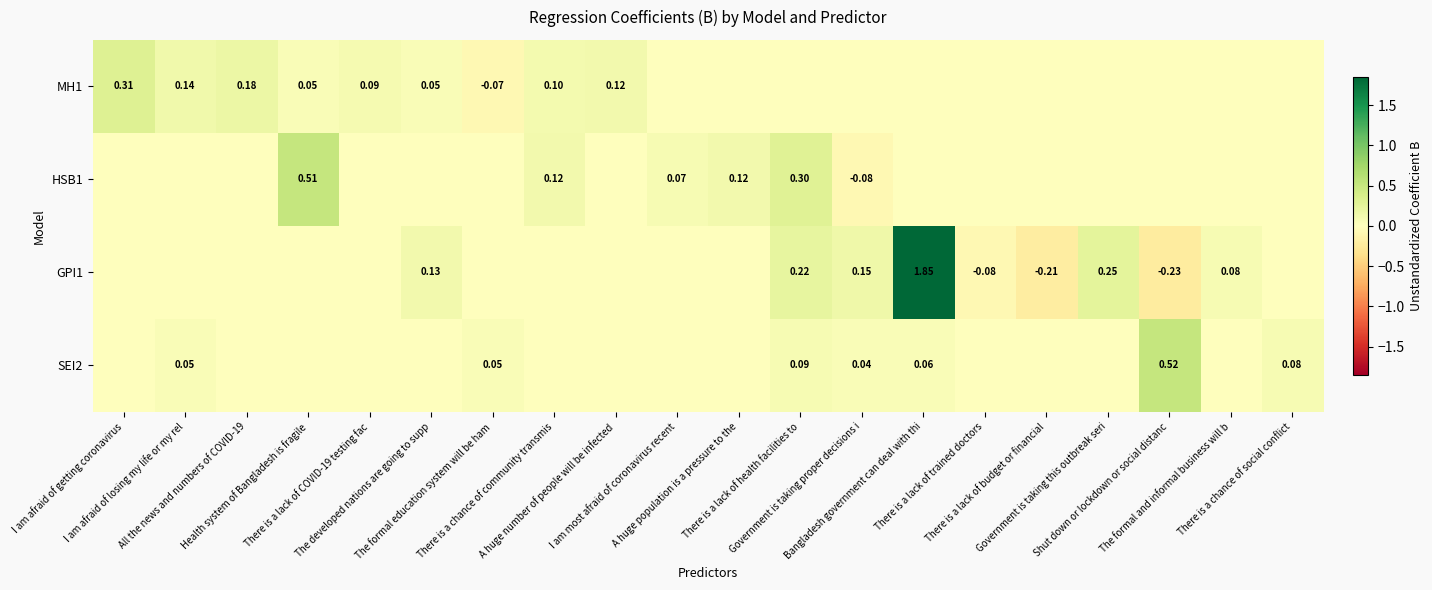

Count the number of categories in the chart.

20